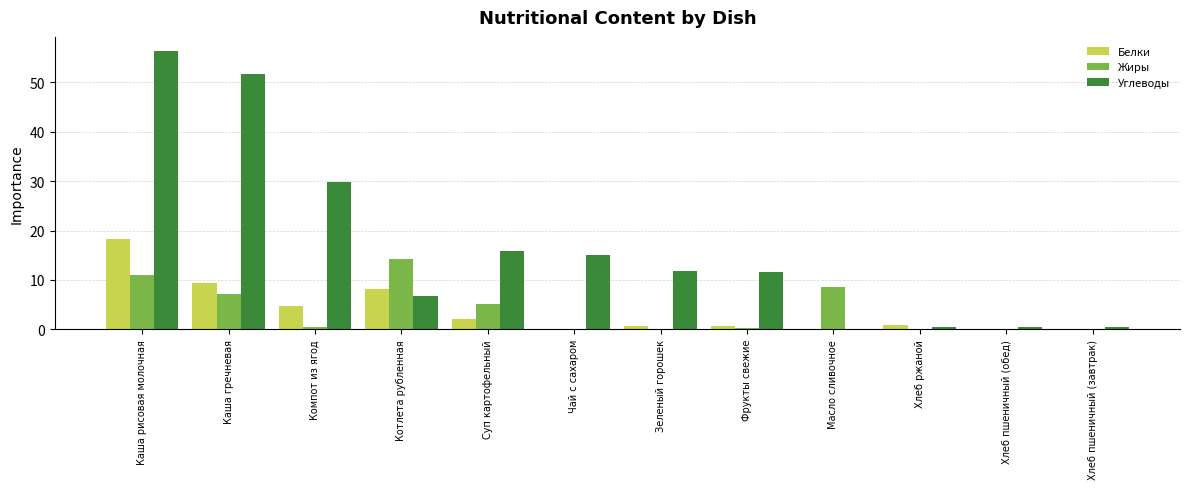

True or false: Углеводы has a value of 13.3 at Каша гречневая.

False